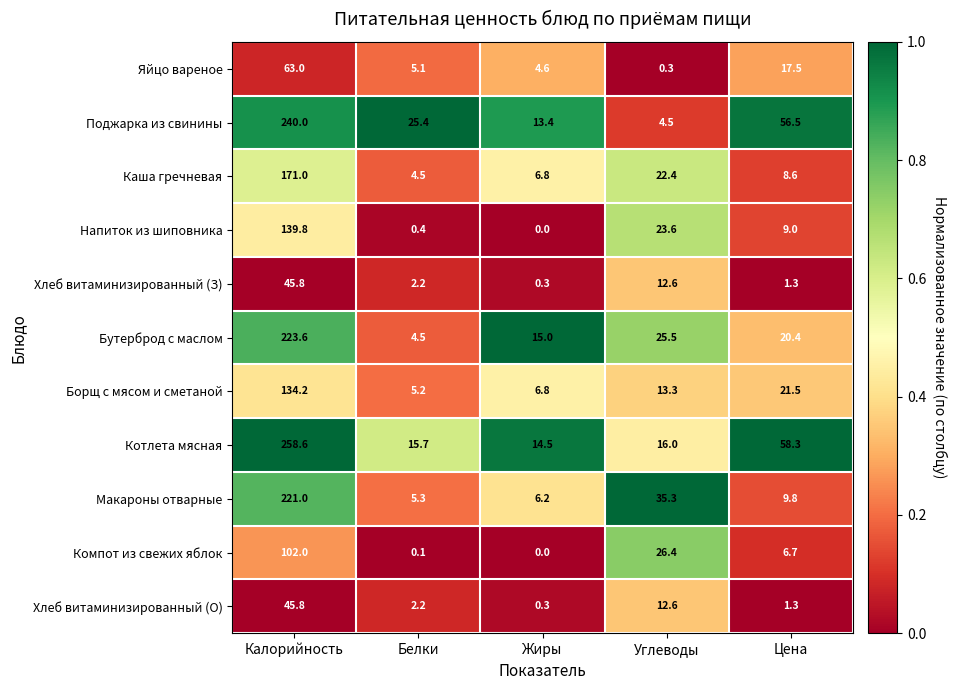

Which series has the largest total across all categories?

Котлета мясная